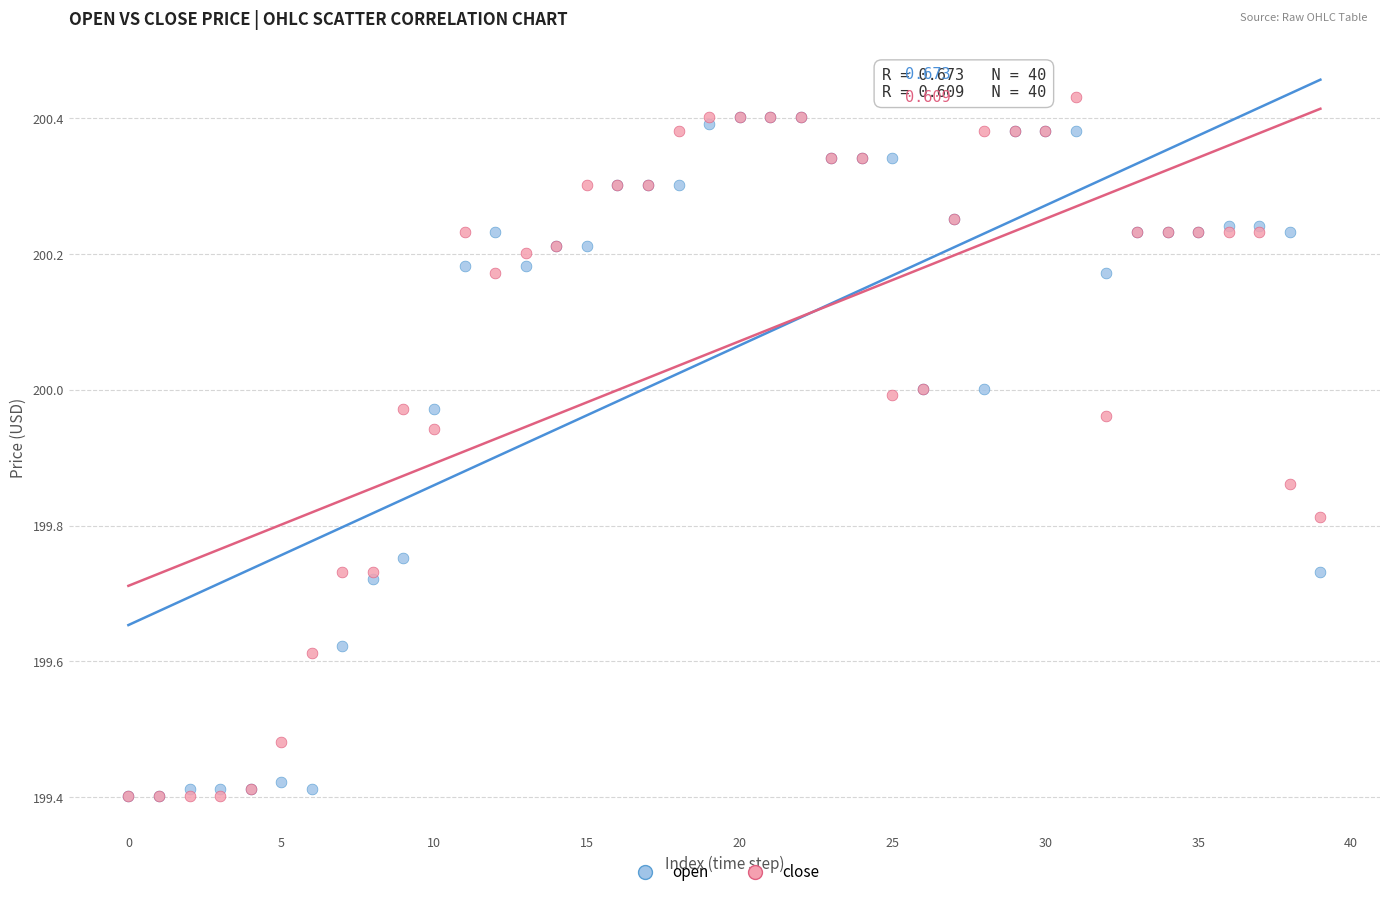

What are all the series names shown in the legend?

open, close